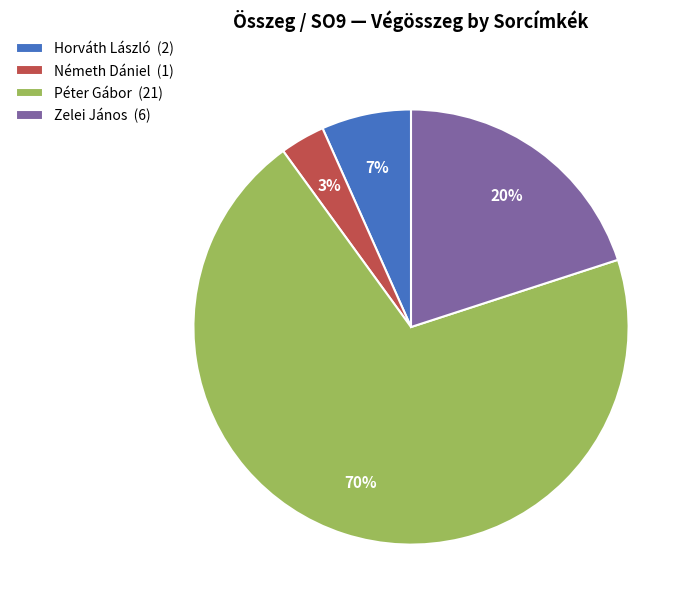

True or false: Németh Dániel accounts for 3% of the total.

True